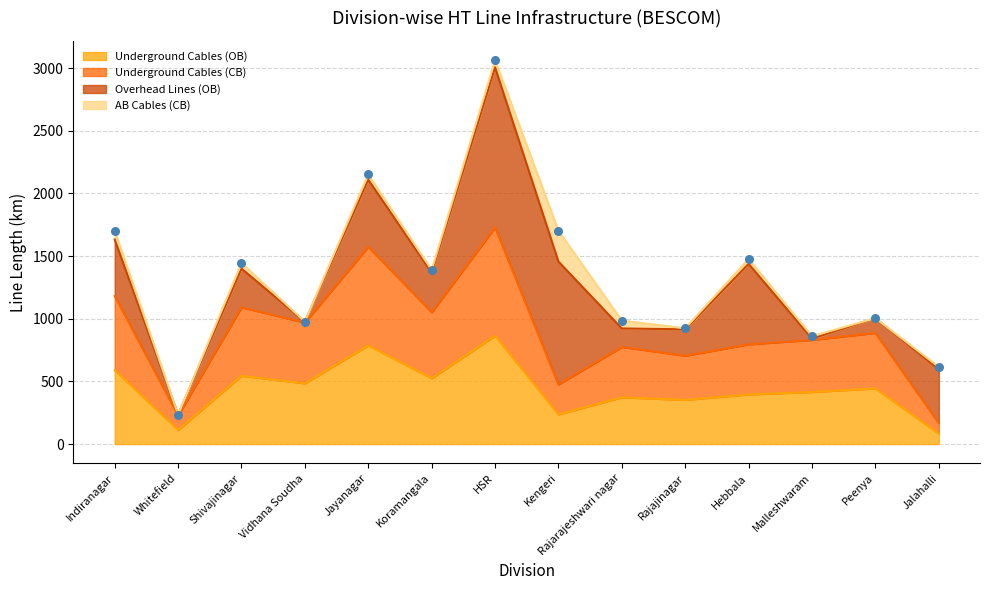

Which series reaches the minimum Y coordinate?

Underground Cables (OB)